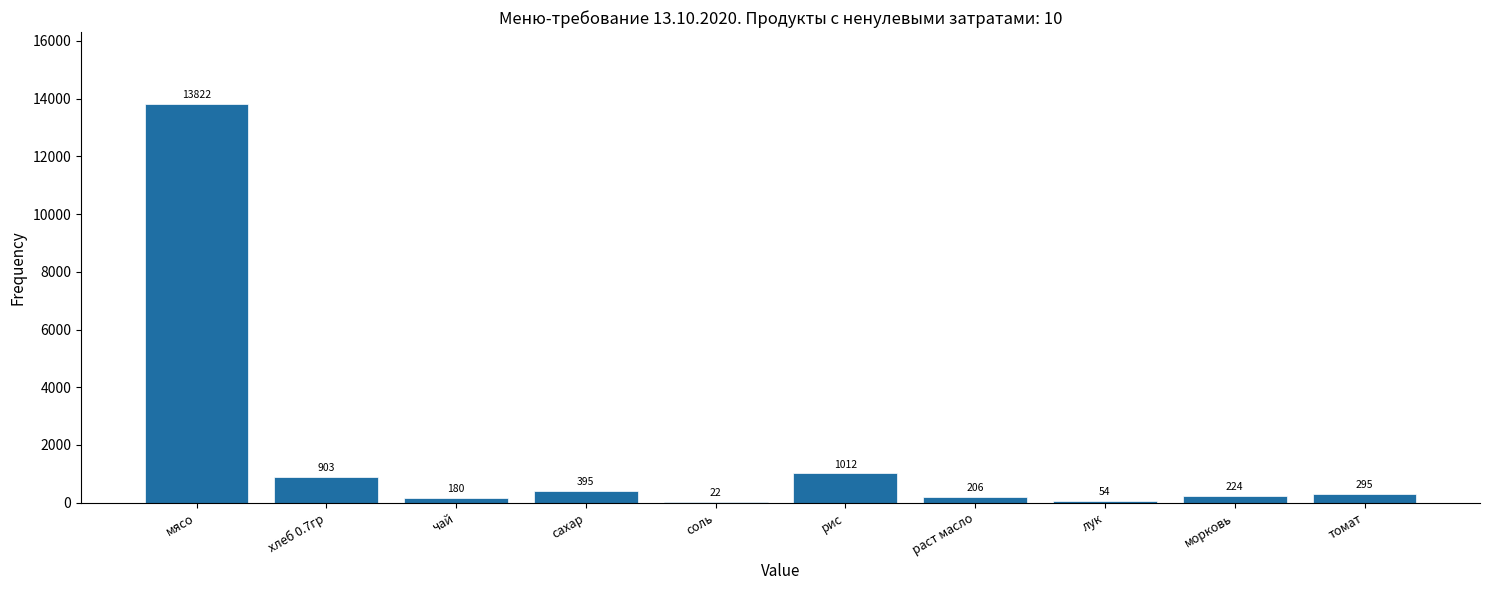

What is the maximum value shown in the chart?

13821.5